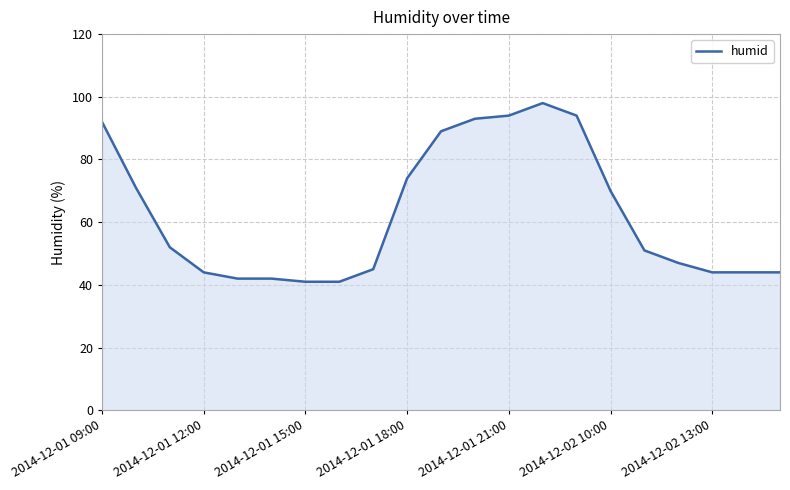

What is the maximum value shown in the chart?

98